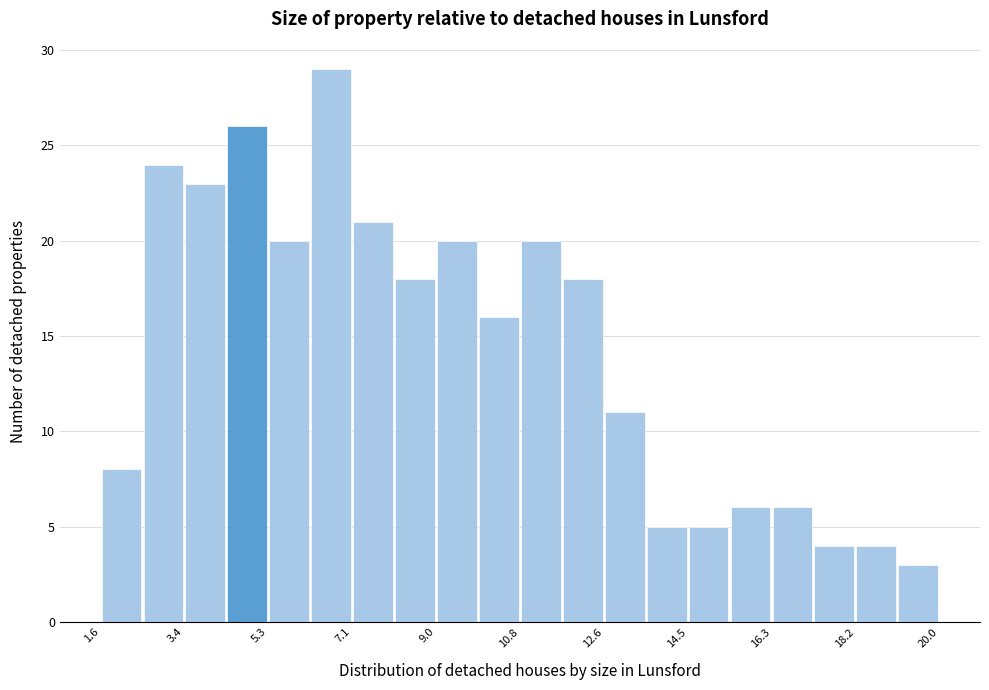

How tall is the bar that spans 15.40 to 16.32 on the x-axis? Neither the bar edges nor the heights are printed on the chart, so give them approximately, as read against the axes.

6